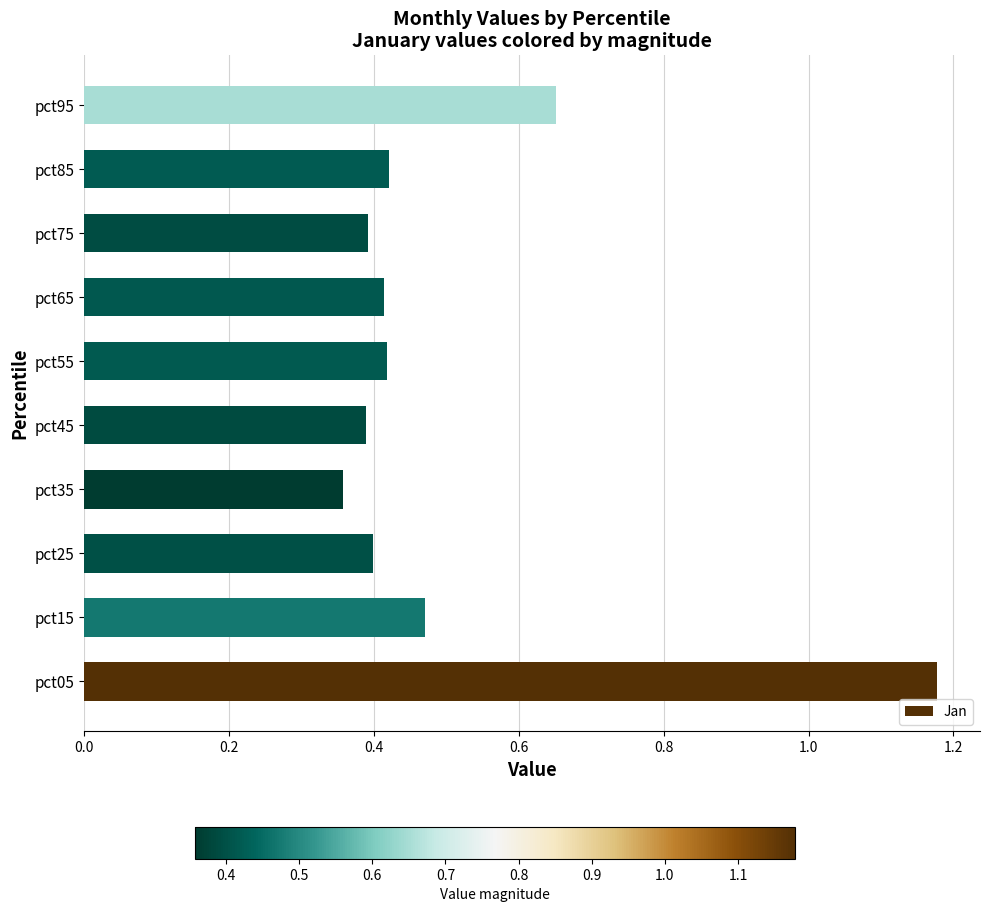

Which label corresponds to the largest value in the chart?

pct05